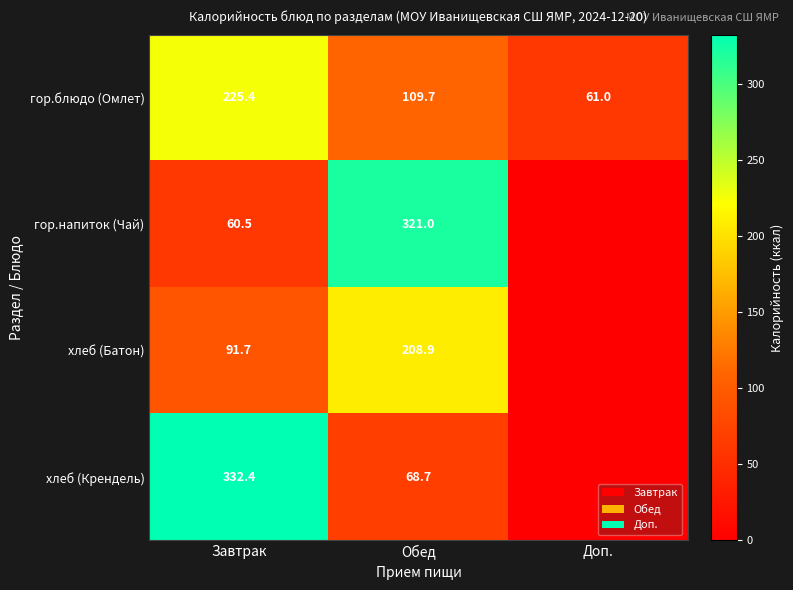

What is the difference between the гор.блюдо (Омлет) values at Доп. and Завтрак?

164.4